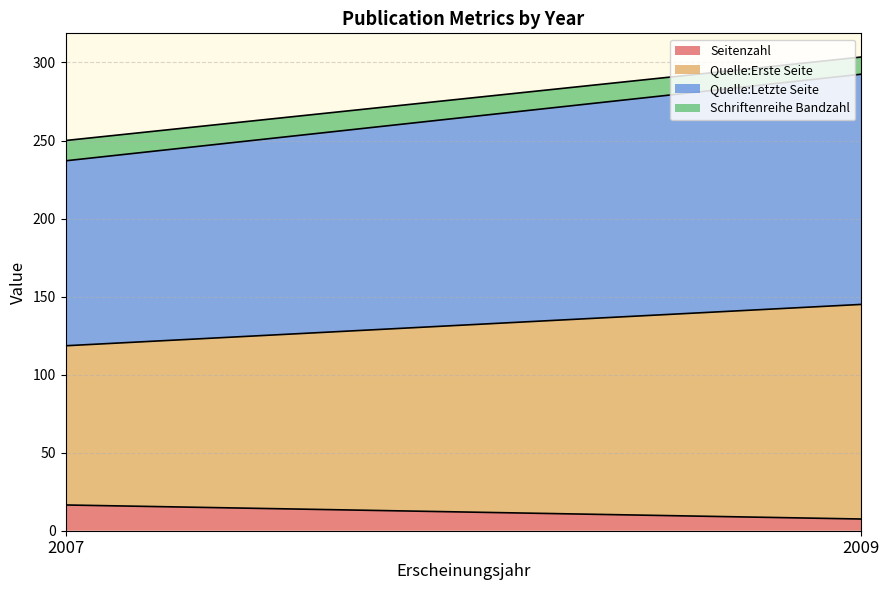

What is the total value across all series at 2007?

250.0